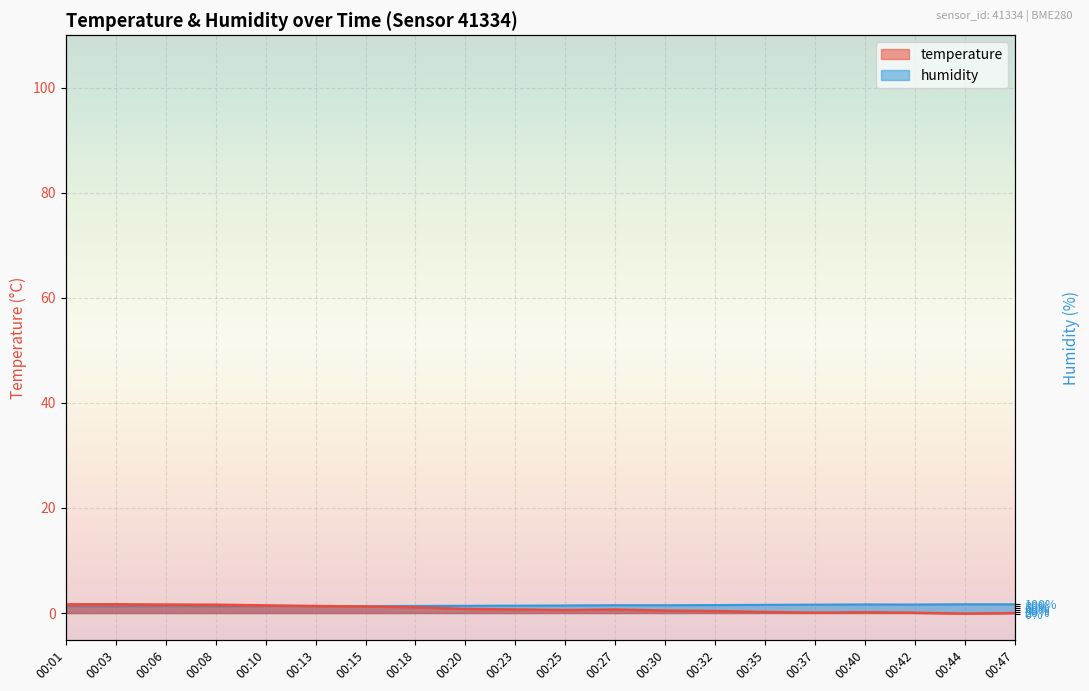

How many interior local peaks does the humidity series have?

4